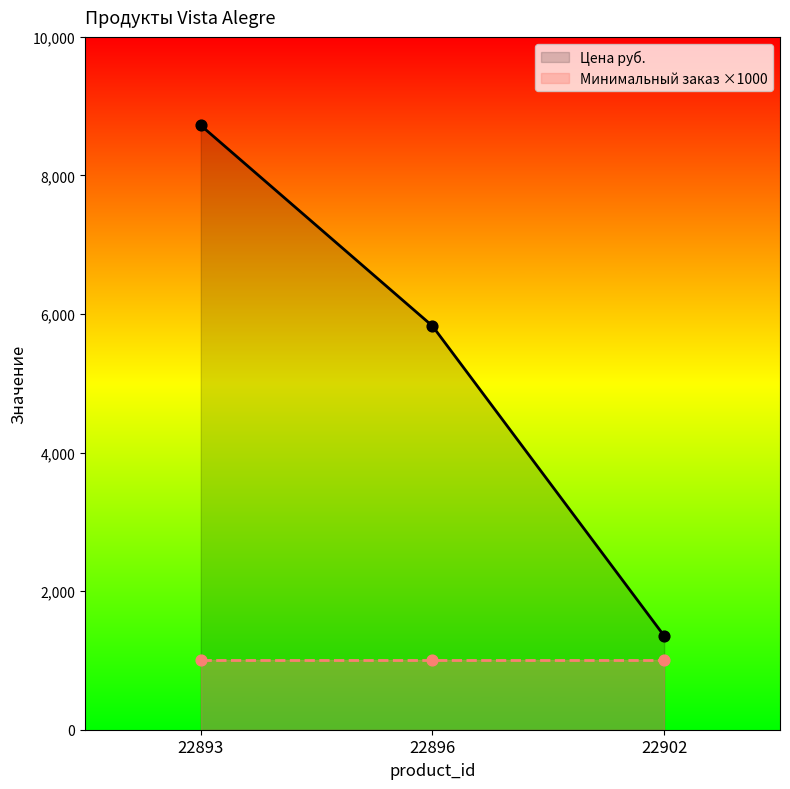

Which series has the widest spread of Y values?

Цена руб.